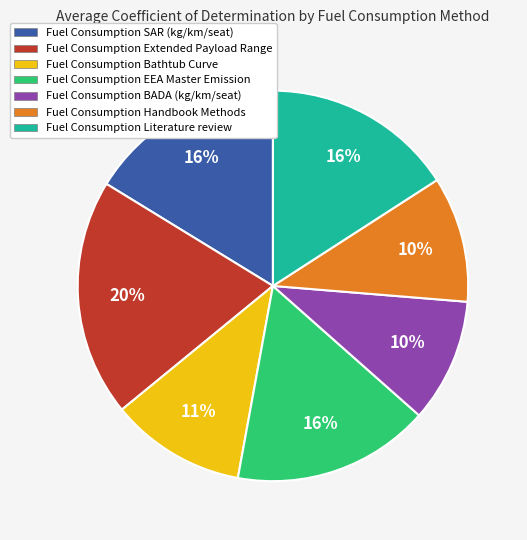

Is there a majority slice in this chart?

No